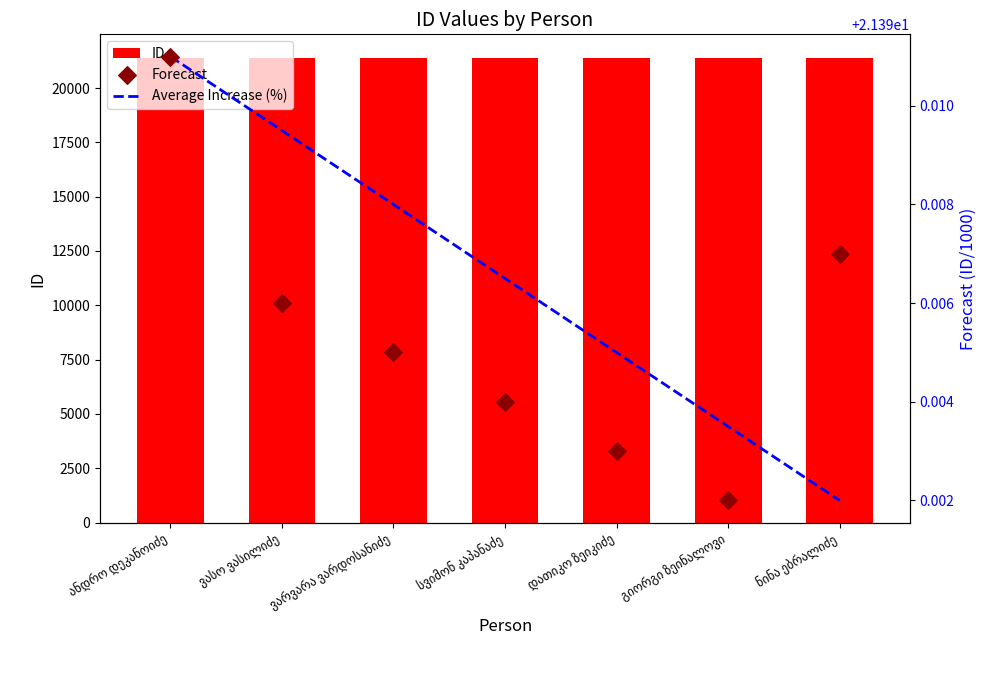

At how many categories does at least one series exceed 756?

7